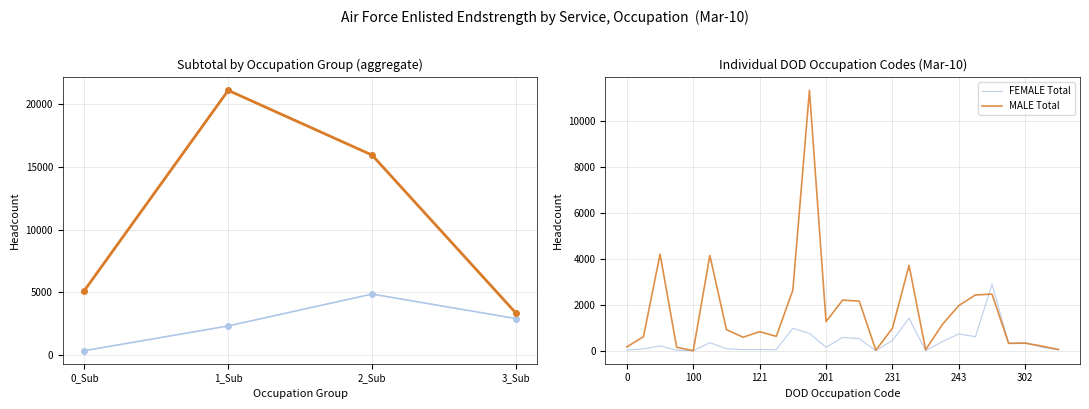

True or false: MALE Total has a value of 33 at 15.

False